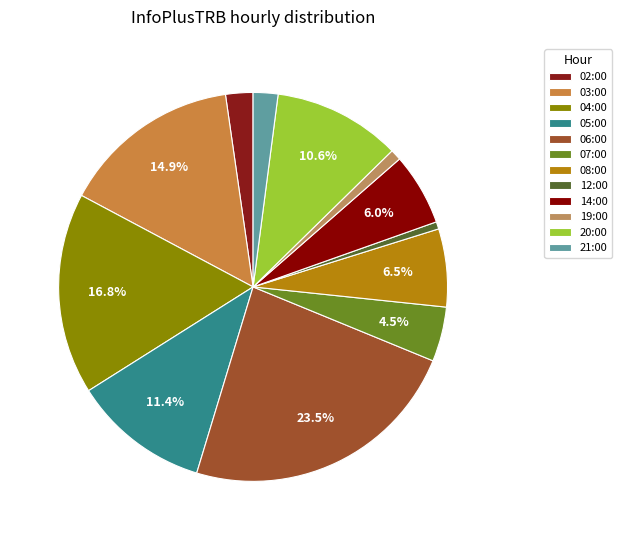

Which has a higher value, 05:00 or 08:00?

05:00